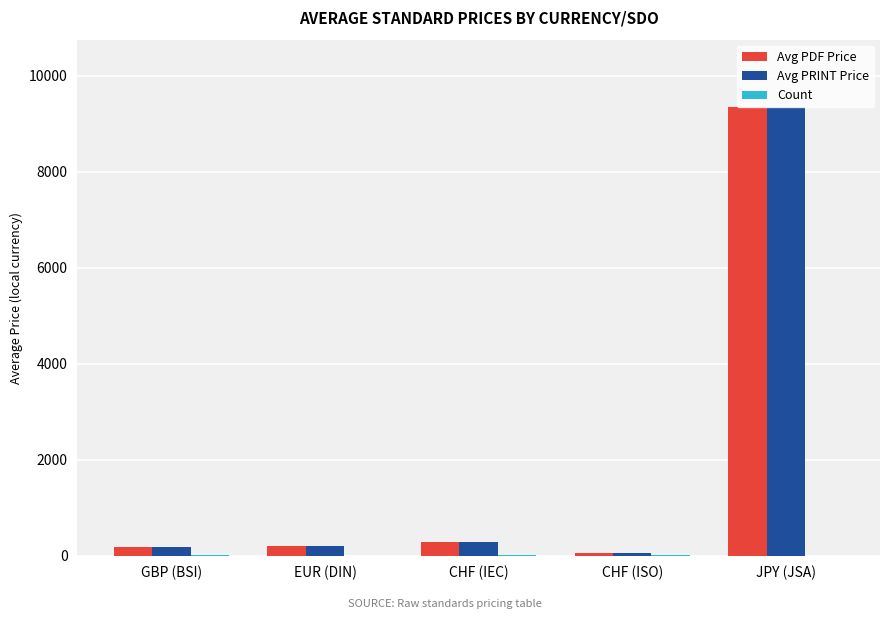

Which label corresponds to the largest value in the chart?

JPY (JSA)